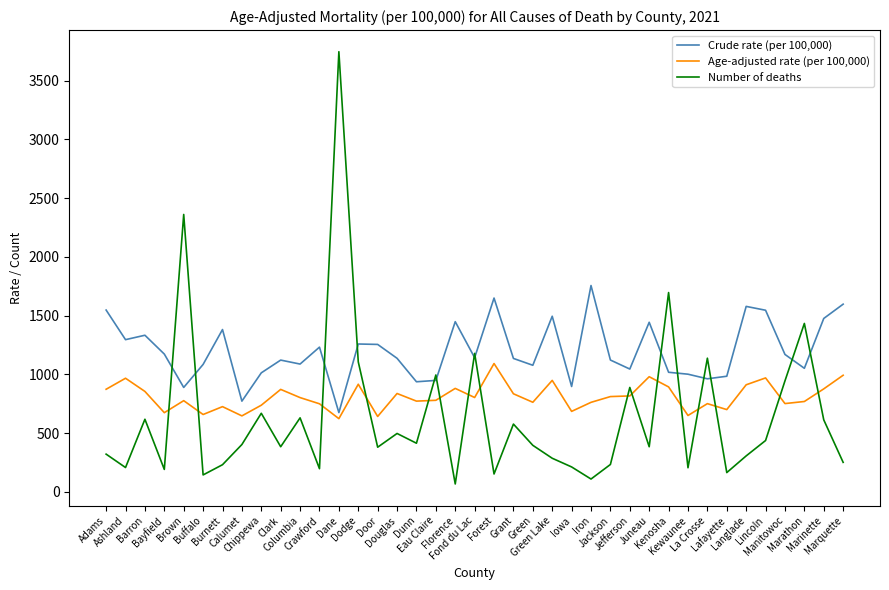

What is the lowest value of the Age-adjusted rate (per 100,000) series?

622.2